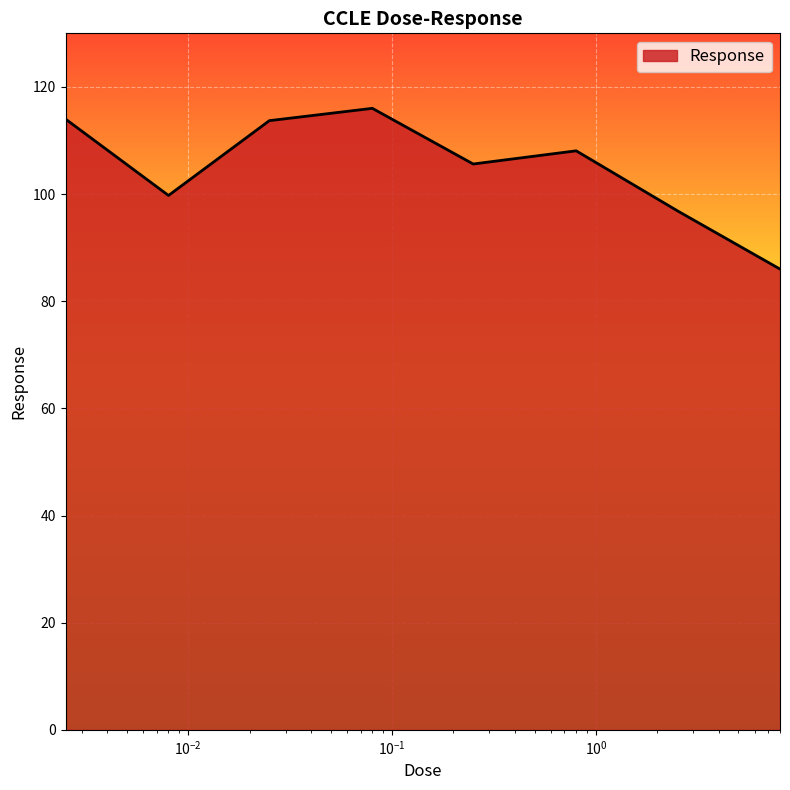

What is the difference between the second highest and minimum values?

28.0